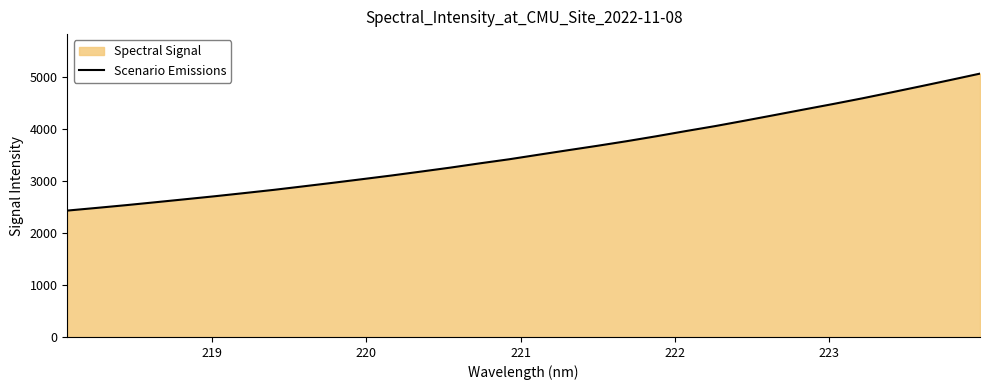

What is the minimum value shown in the chart?

2435.5